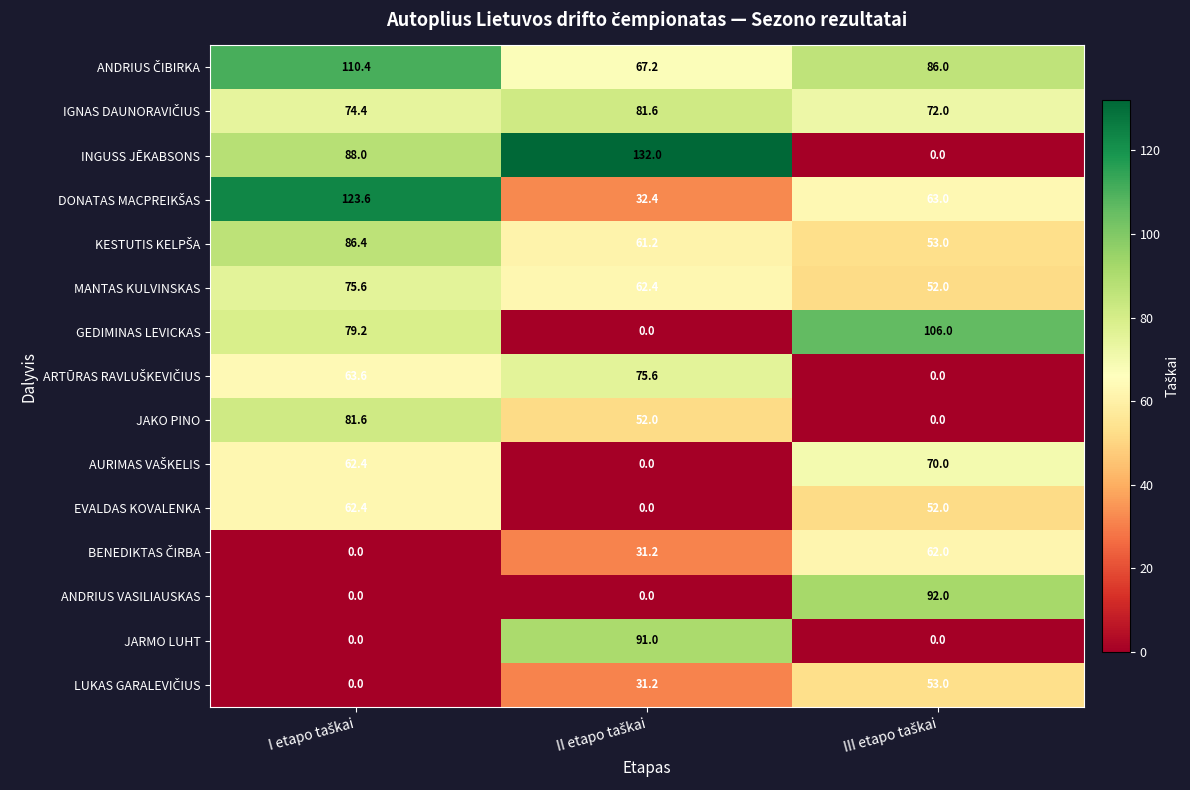

Which series has the widest spread of values?

INGUSS JĒKABSONS